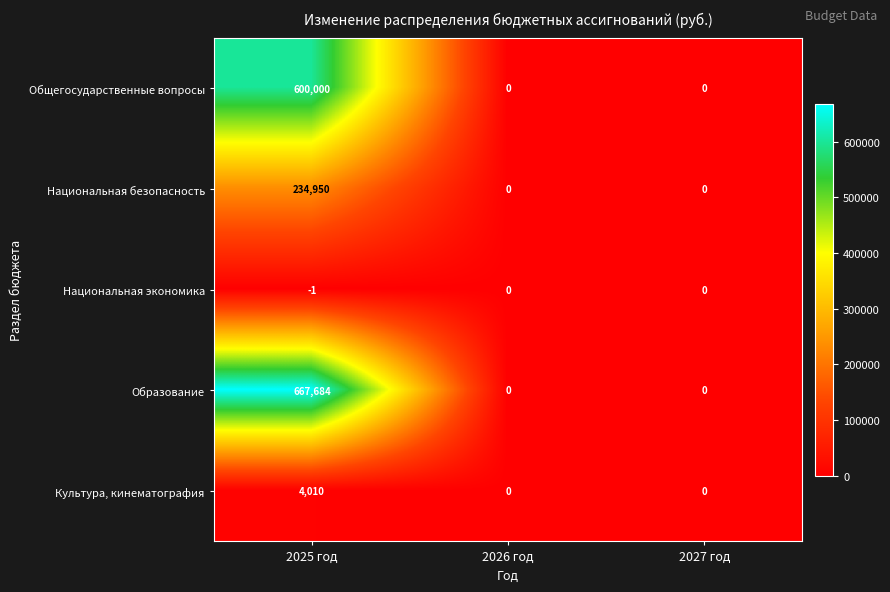

Count the Национальная экономика values in the range -1 to 0.

3